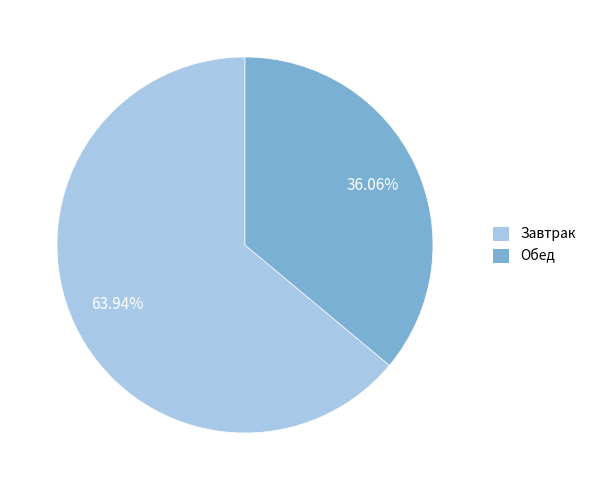

Which slice represents more than half of the pie?

Завтрак